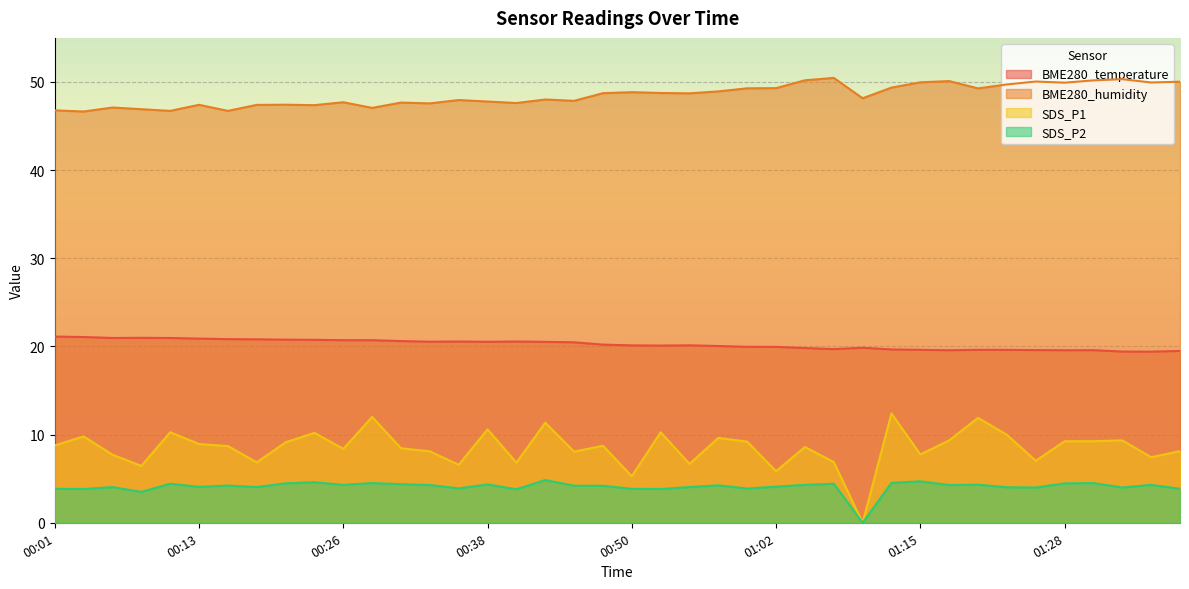

At which label does BME280_humidity first exceed 48?

00:43